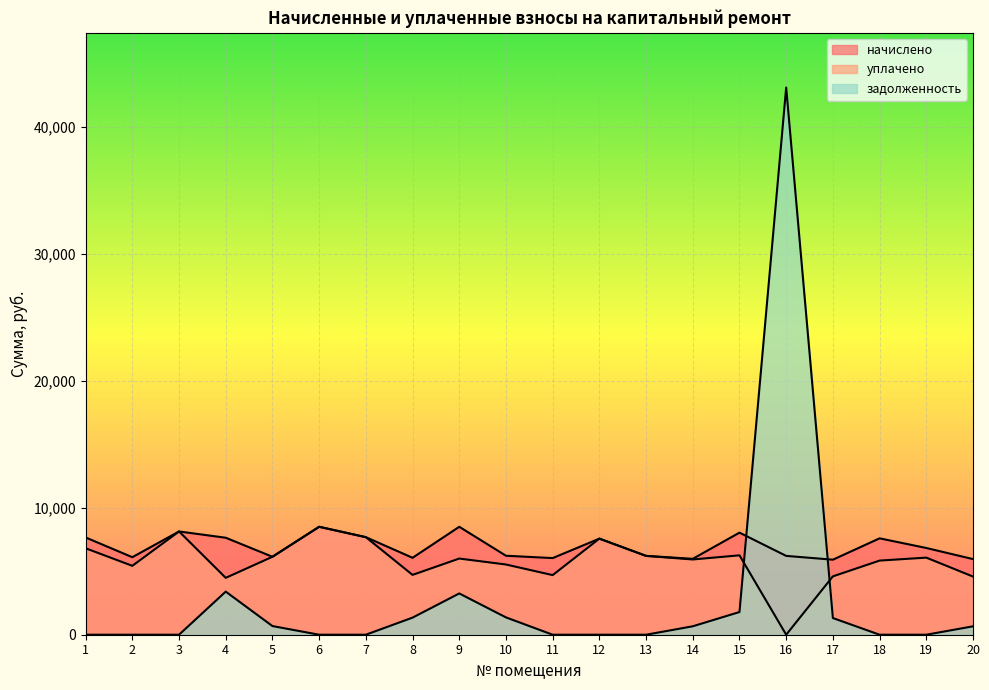

How many series are shown in this chart?

3